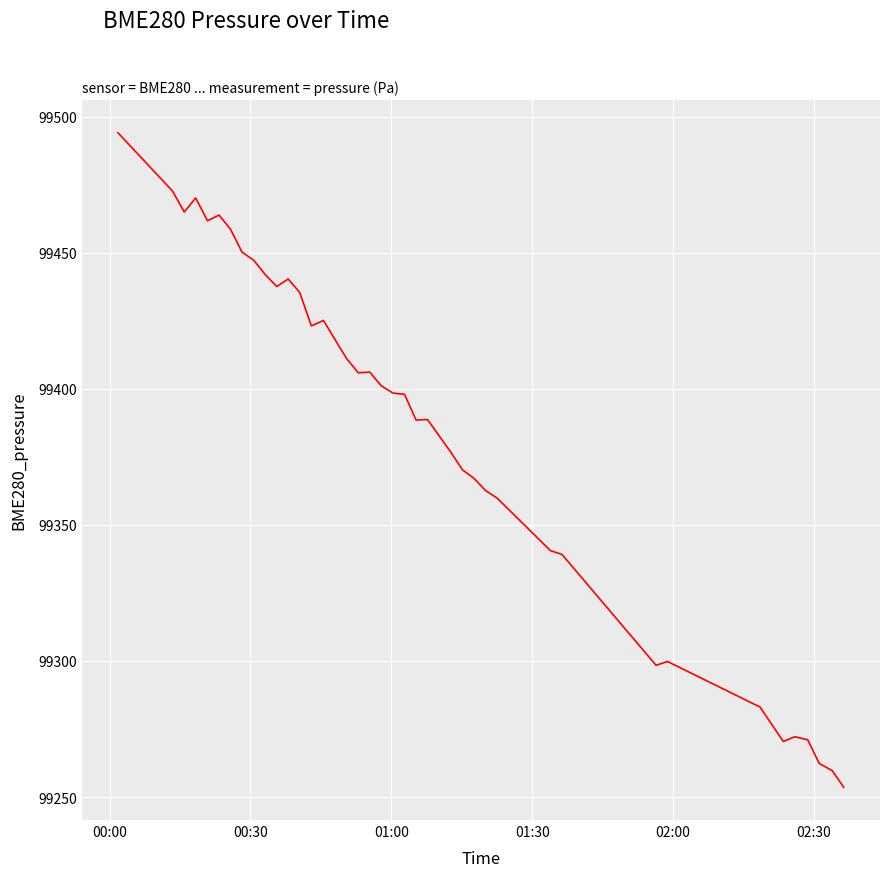

What is the greatest value displayed?

99494.1